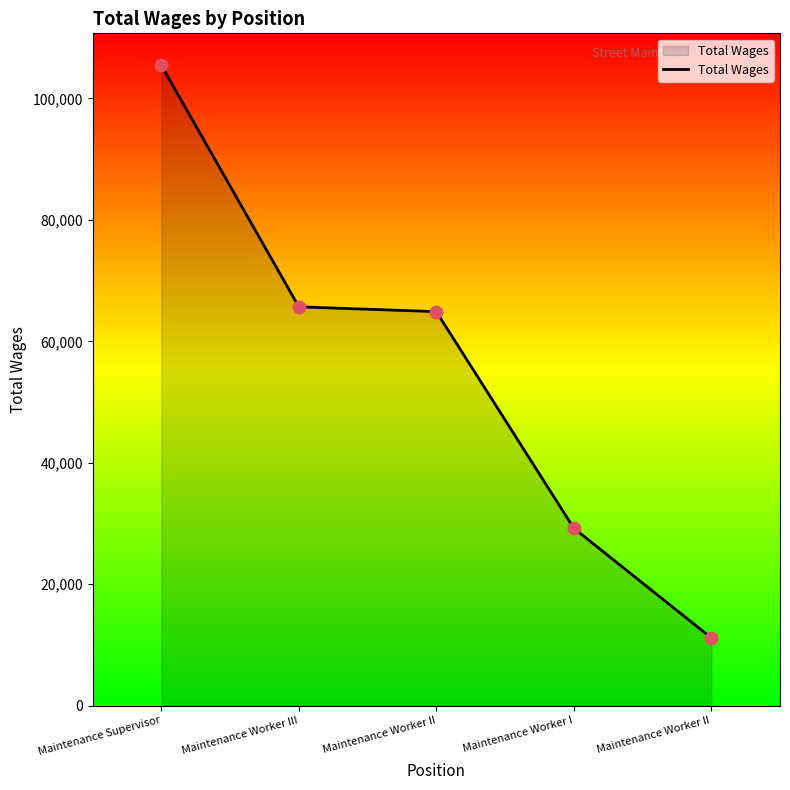

What is the change in value from Maintenance Supervisor to Maintenance Worker III?

-39778